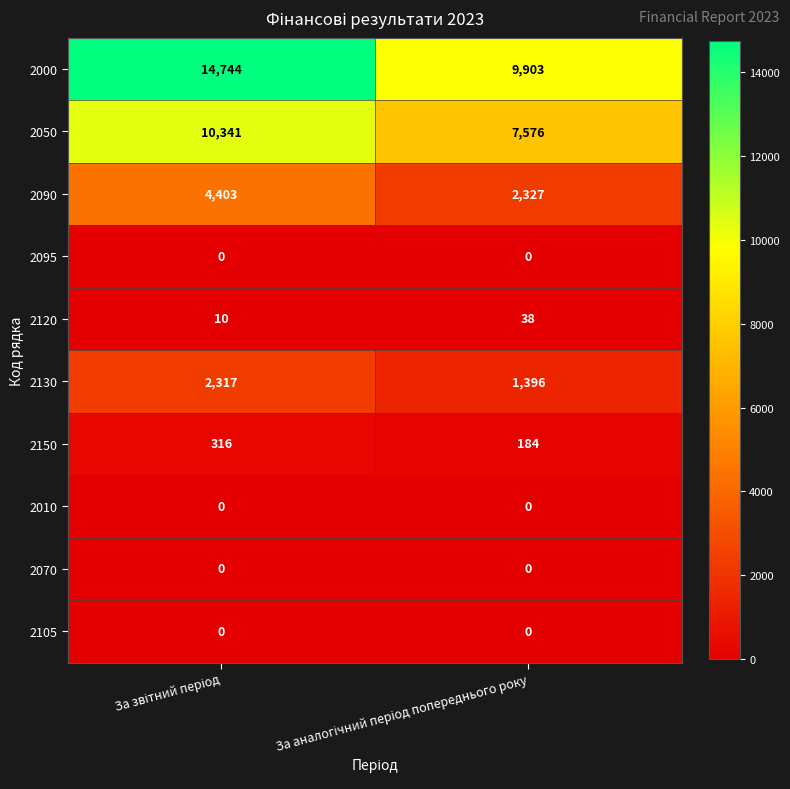

Reading left to right, list all the values displayed in this chart.

2000: 14744	9903
2050: 10341	7576
2090: 4403	2327
2095: 0	0
2120: 10	38
2130: 2317	1396
2150: 316	184
2010: 0	0
2070: 0	0
2105: 0	0